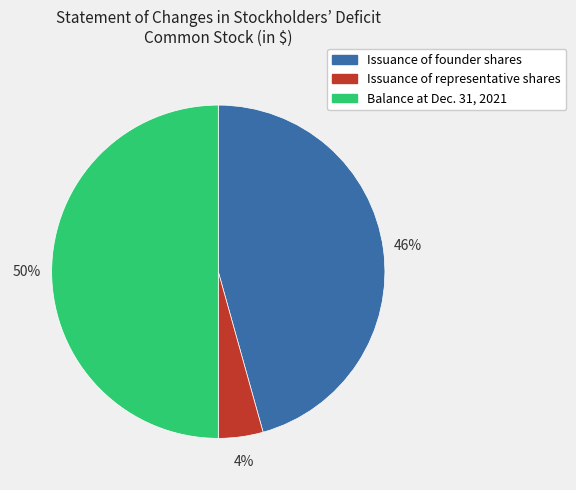

Rank the categories by value from highest to lowest.

Balance at Dec. 31, 2021, Issuance of founder shares, Issuance of representative shares